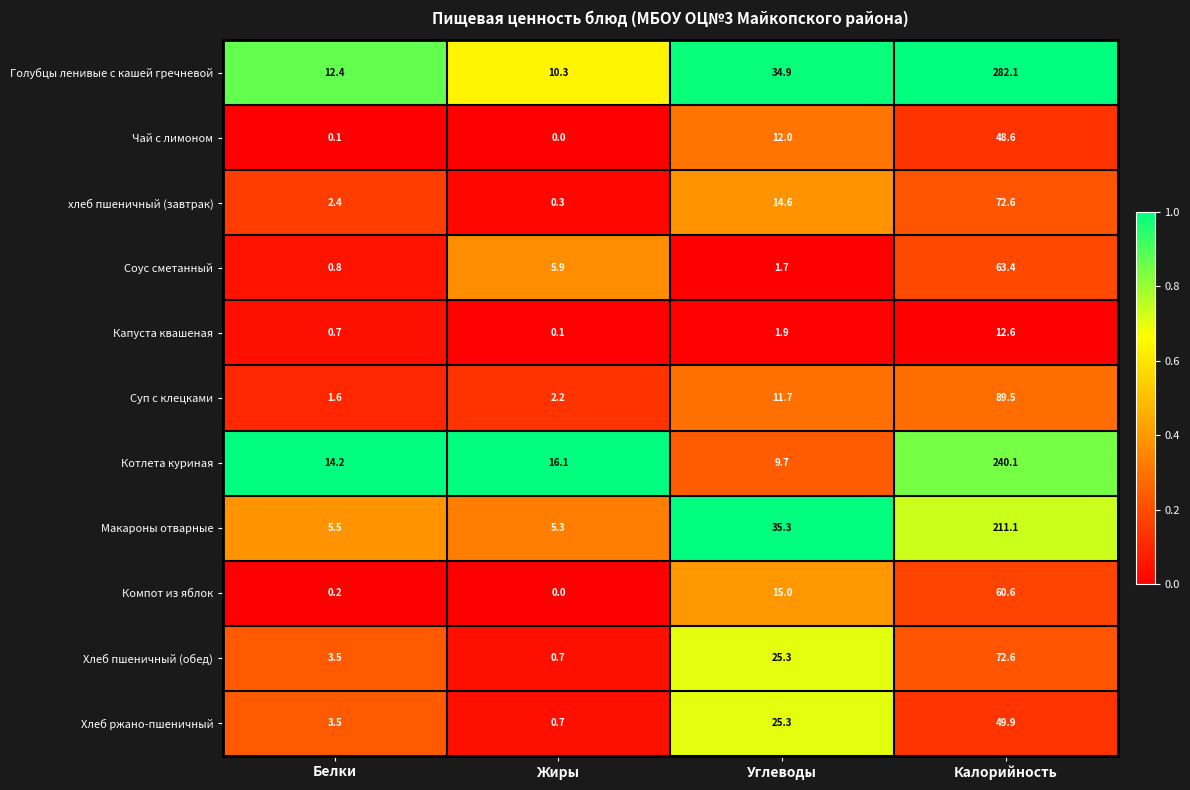

What is the total value across all series at Белки?

44.9